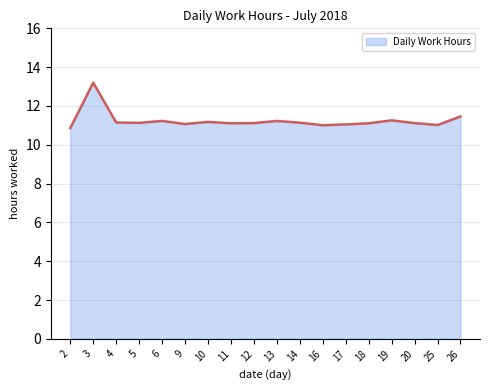

Which label corresponds to the smallest value in the chart?

2